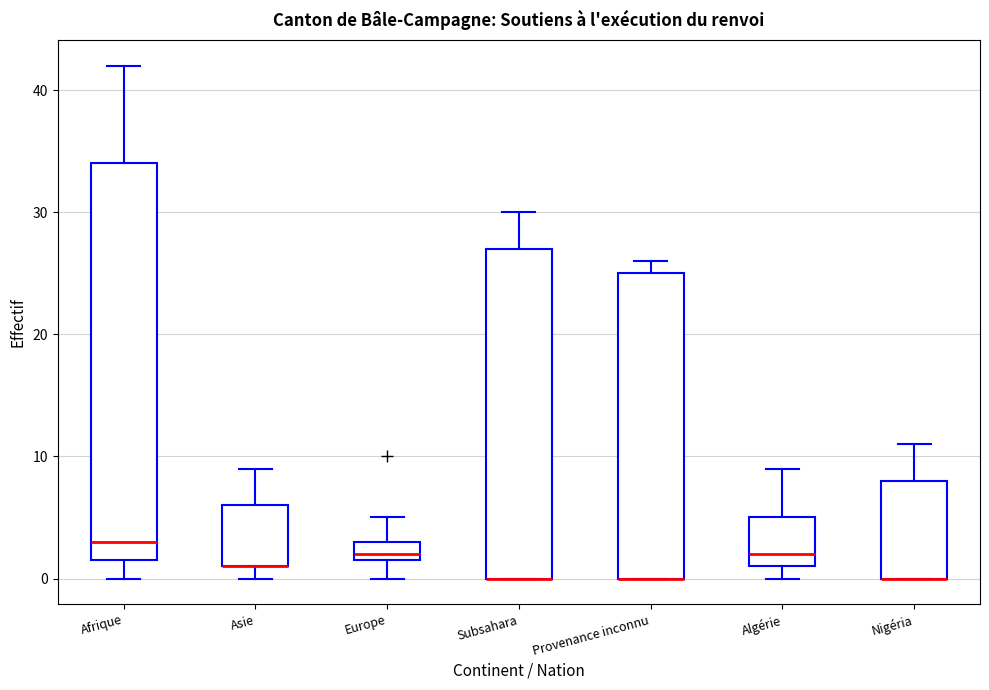

Where is the upper edge of the box for Nigéria on the y-axis? The values are not printed on the chart, so give them approximately, as read against the axis.

8